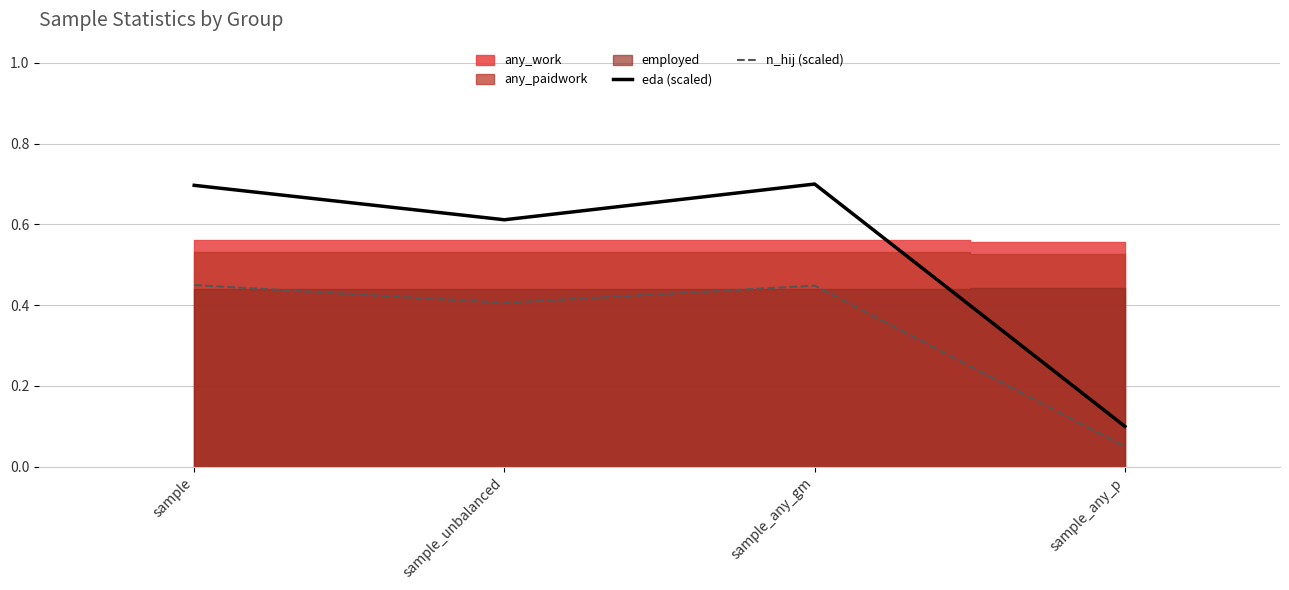

True or false: eda (scaled) has a value of 0.7 at sample.

True